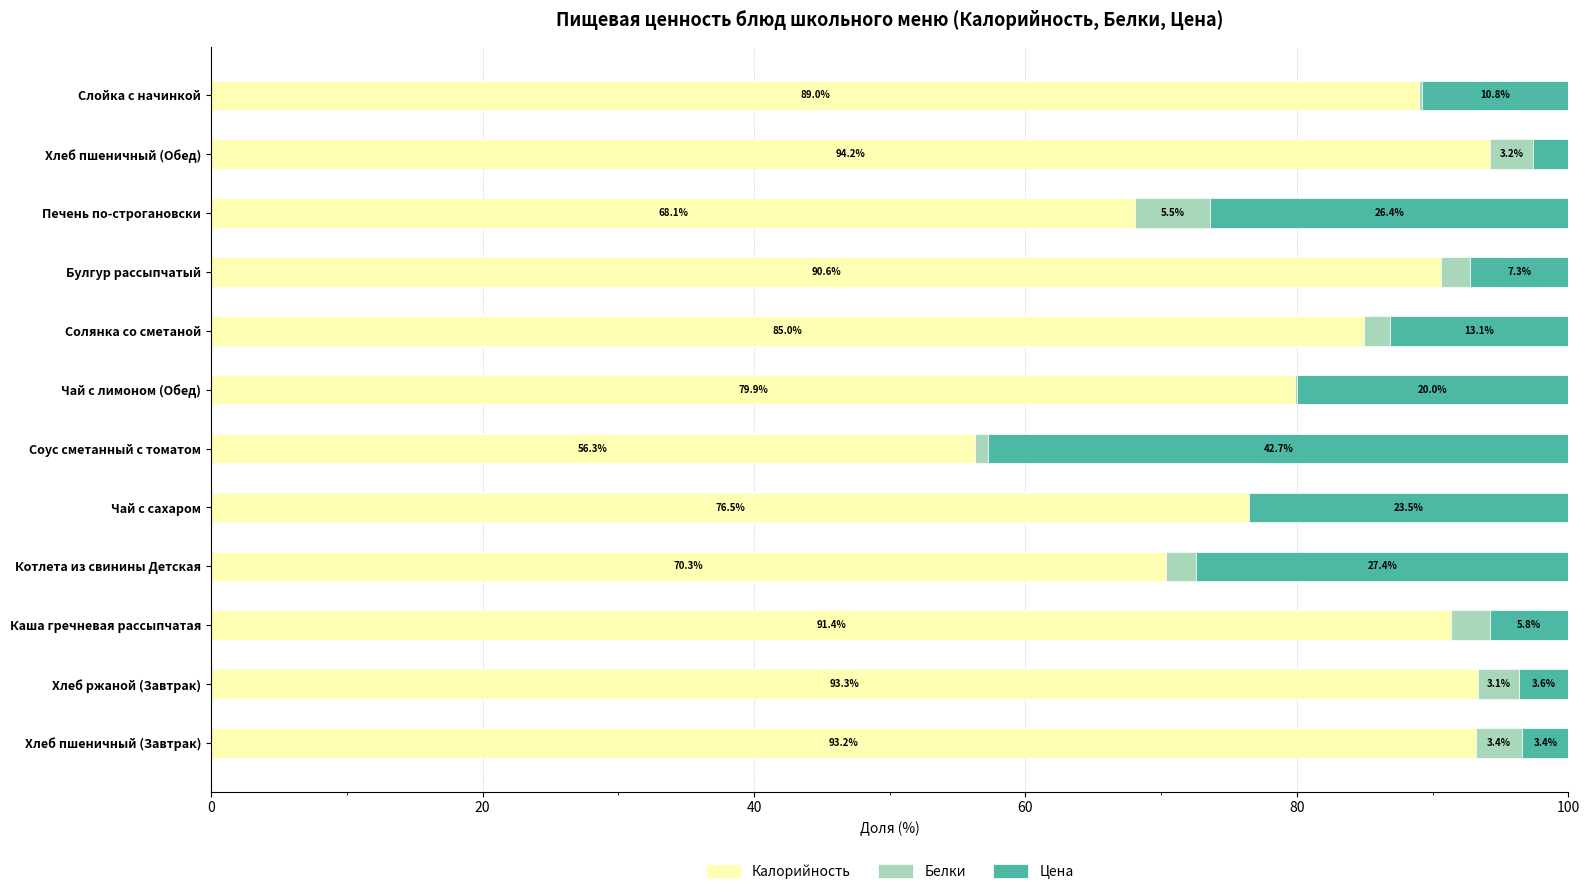

What is the highest value of the Калорийность series?

94.2